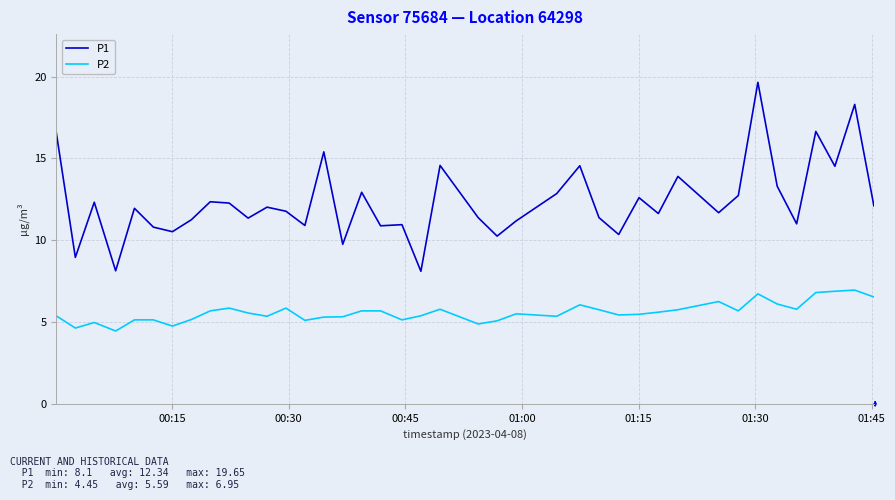

Which series has the widest spread of values?

P1